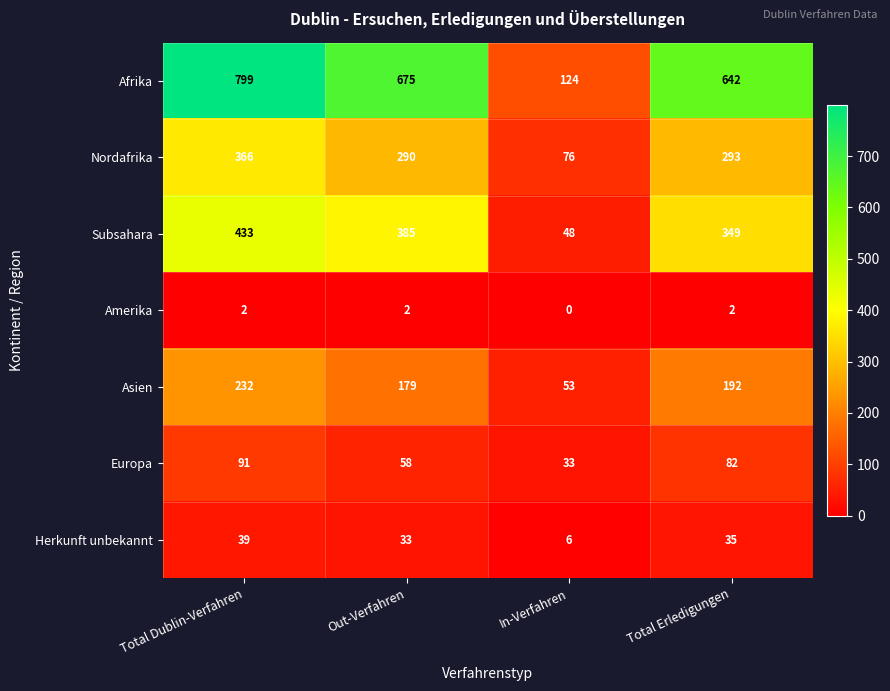

What is the highest value of the Nordafrika series?

366